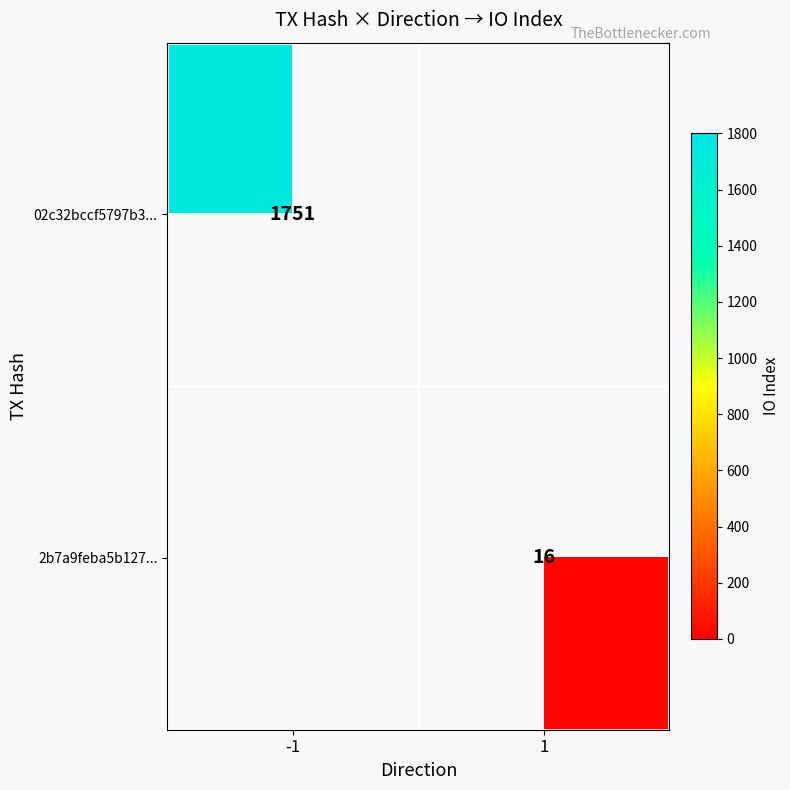

The 02c32bccf5797b3... series shows 1751 at -1. True or false?

True